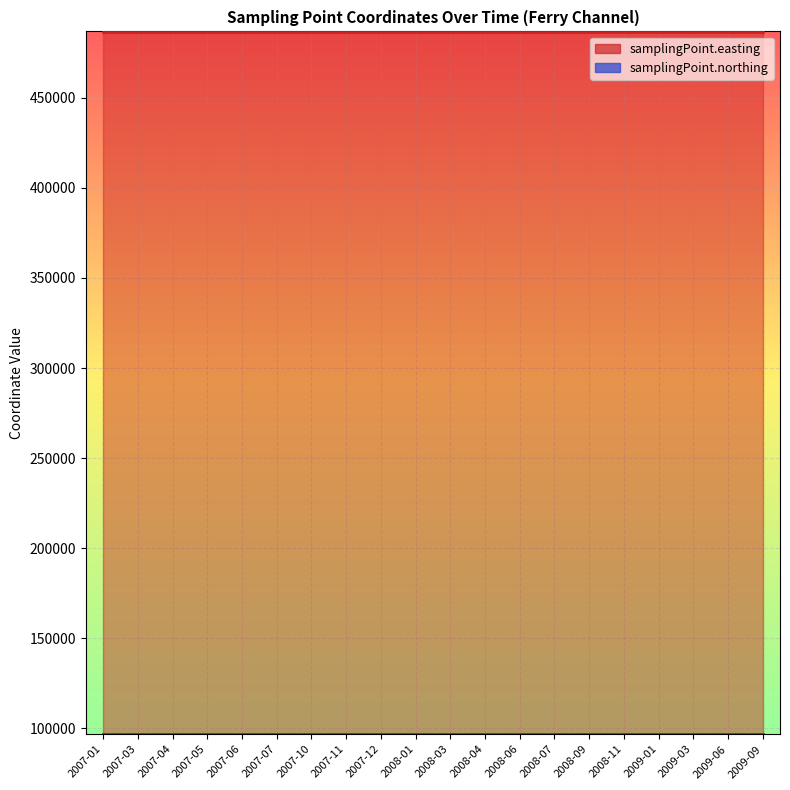

Reading right to left, transcribe all the data shown in this chart.

samplingPoint.easting: 2009-09=486600	2009-06=486600	2009-03=486600	2009-01=486600	2008-11=486600	2008-09=486600	2008-07=486600	2008-06=486600	2008-04=486600	2008-03=486600	2008-01=486600	2007-12=486600	2007-11=486600	2007-10=486600	2007-07=486600	2007-06=486600	2007-05=486600	2007-04=486600	2007-03=486600	2007-01=486600
samplingPoint.northing: 2009-09=96800	2009-06=96800	2009-03=96800	2009-01=96800	2008-11=96800	2008-09=96800	2008-07=96800	2008-06=96800	2008-04=96800	2008-03=96800	2008-01=96800	2007-12=96800	2007-11=96800	2007-10=96800	2007-07=96800	2007-06=96800	2007-05=96800	2007-04=96800	2007-03=96800	2007-01=96800